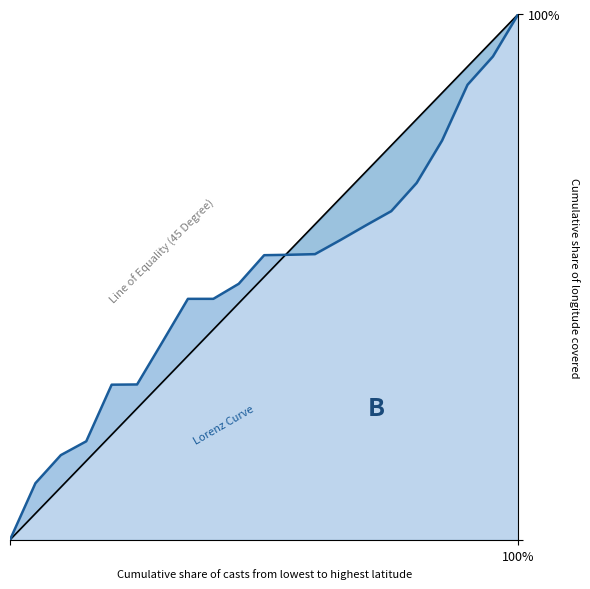

Which series has the largest total across all categories?

Line of Equality (45 Degree)